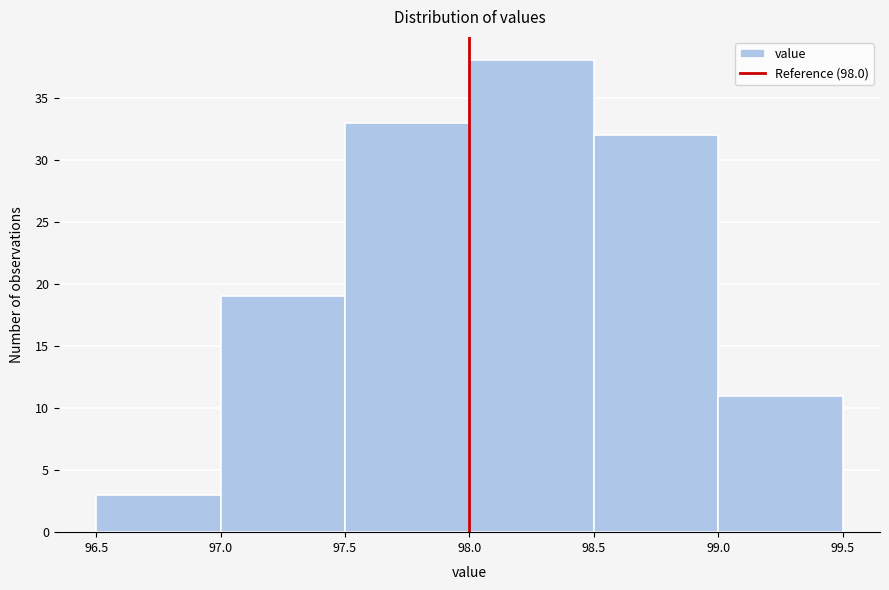

How tall is the bar that spans 96.5 to 97.0 on the x-axis? The values are not printed on the chart, so give them approximately, as read against the axis.

3